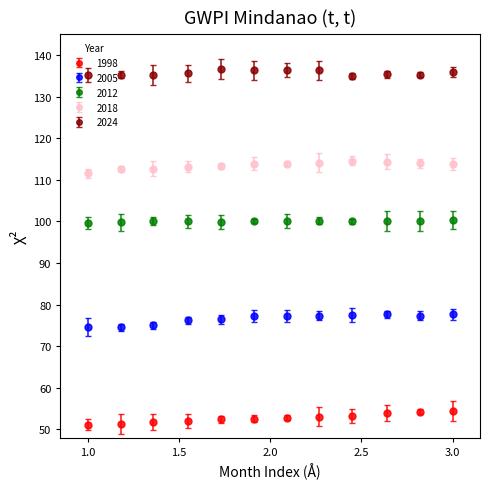

What are all the series names shown in the legend?

1998, 2005, 2012, 2018, 2024